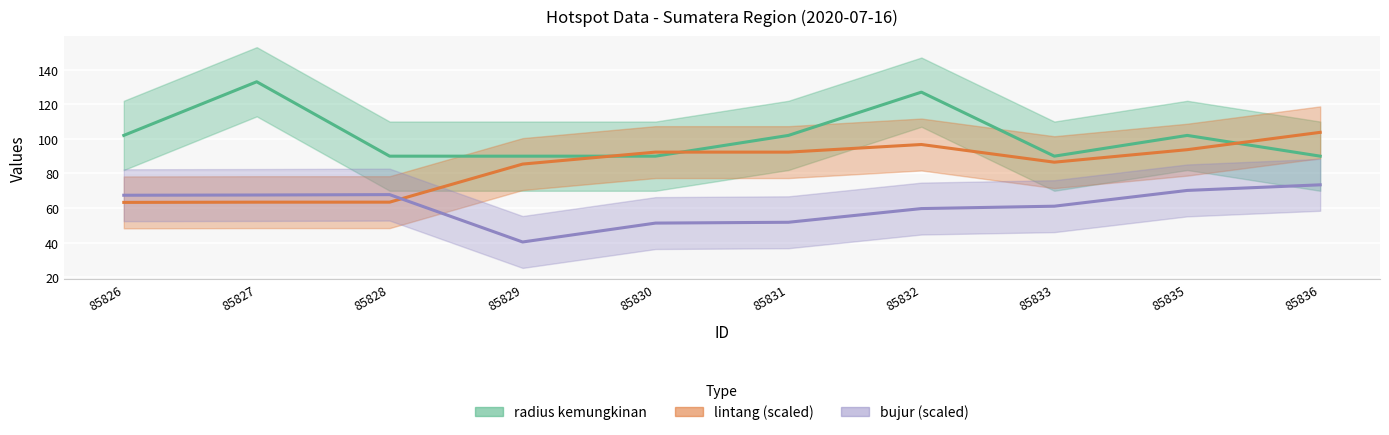

Which series has the largest range (max minus min)?

radius kemungkinan